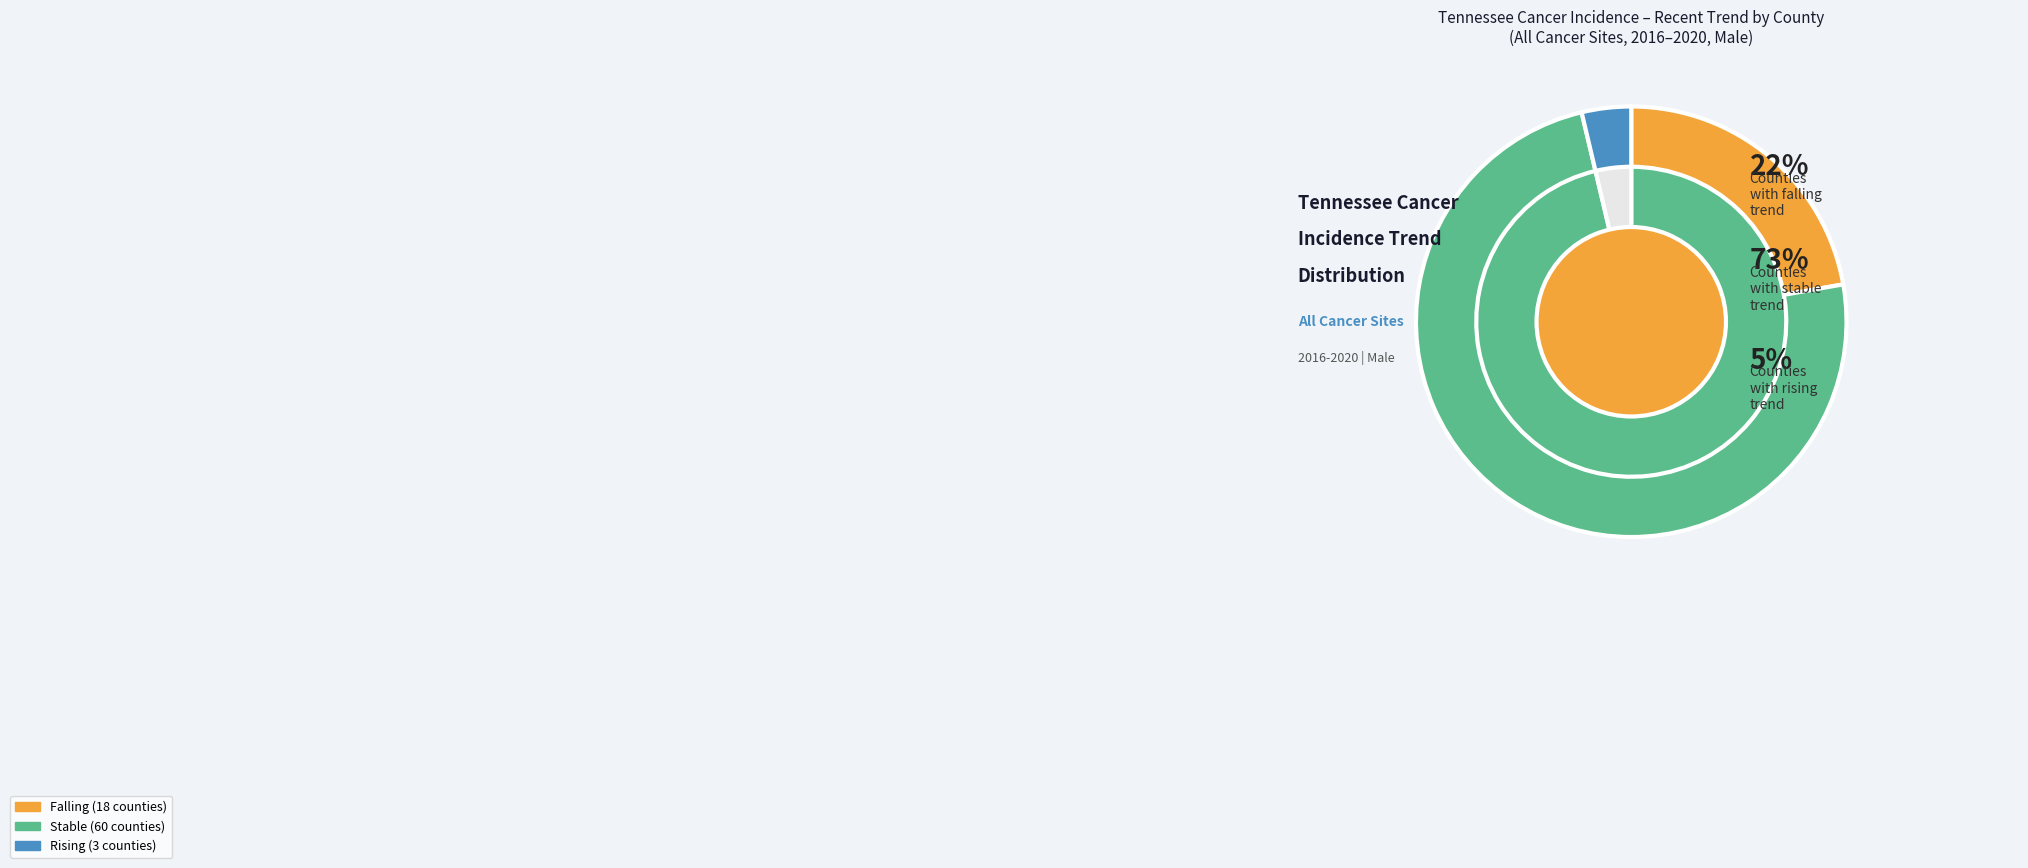

What percentage is the stable slice, to the nearest percent?

74%